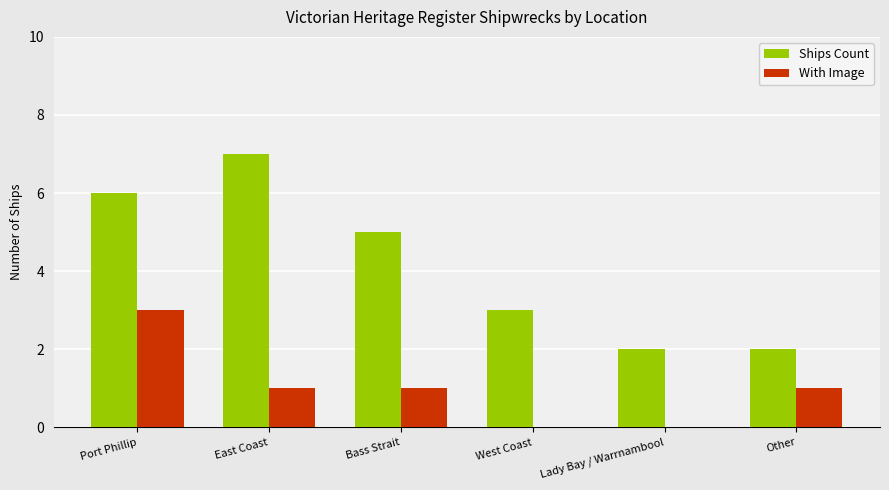

How many data points does each series have?

6